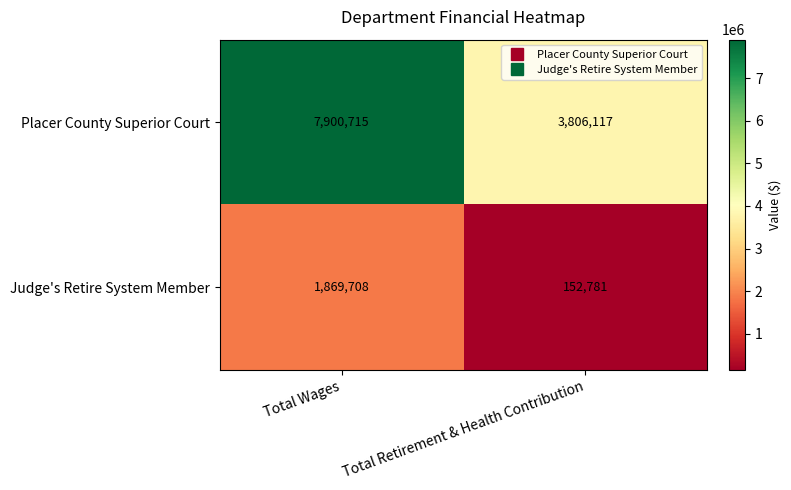

What is the sum of all Judge's Retire System Member values?

2022489